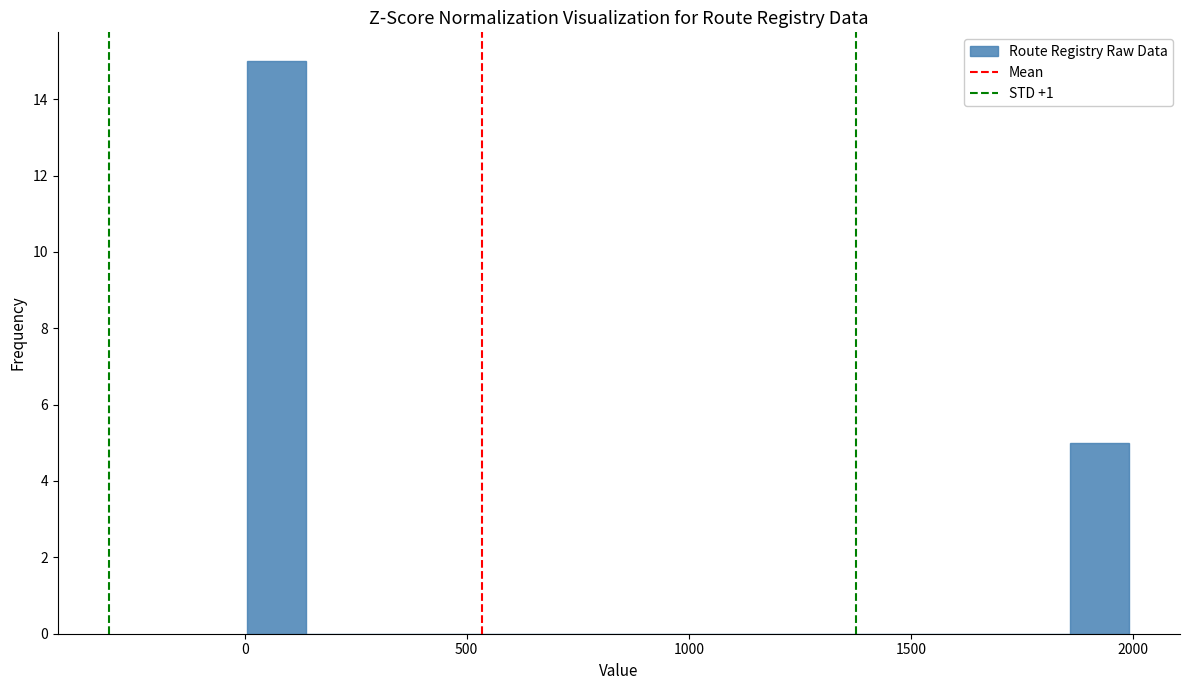

Read against the x-axis, roughly where is the centre of the tallest bar?

50